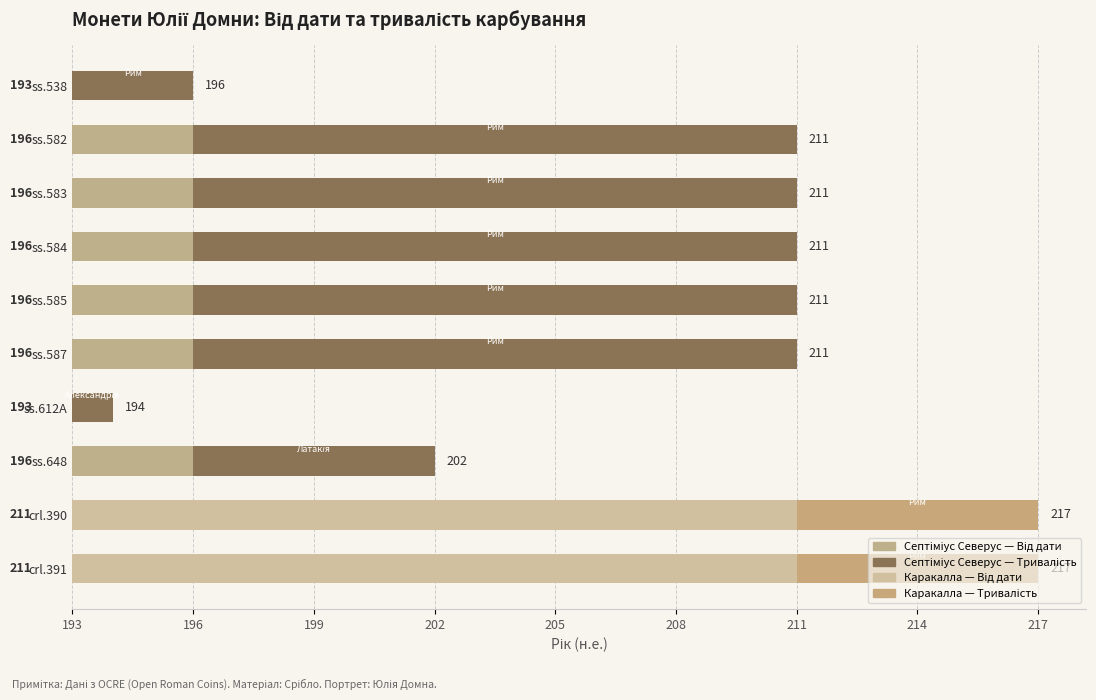

How many groups of bars are there?

10